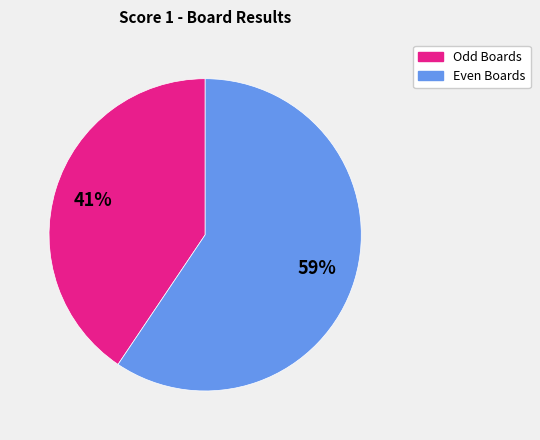

Is there any slice that represents more than half of the pie?

Yes